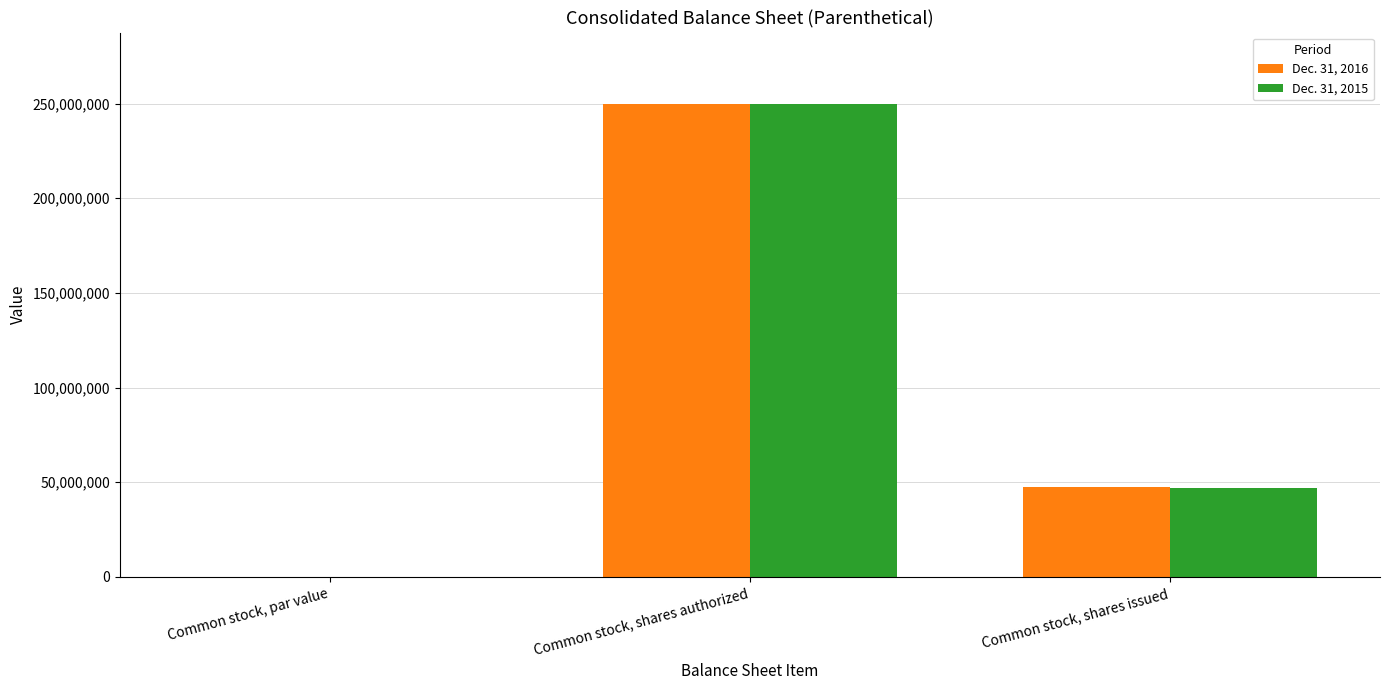

What are all the series names shown in the legend?

Dec. 31, 2016, Dec. 31, 2015